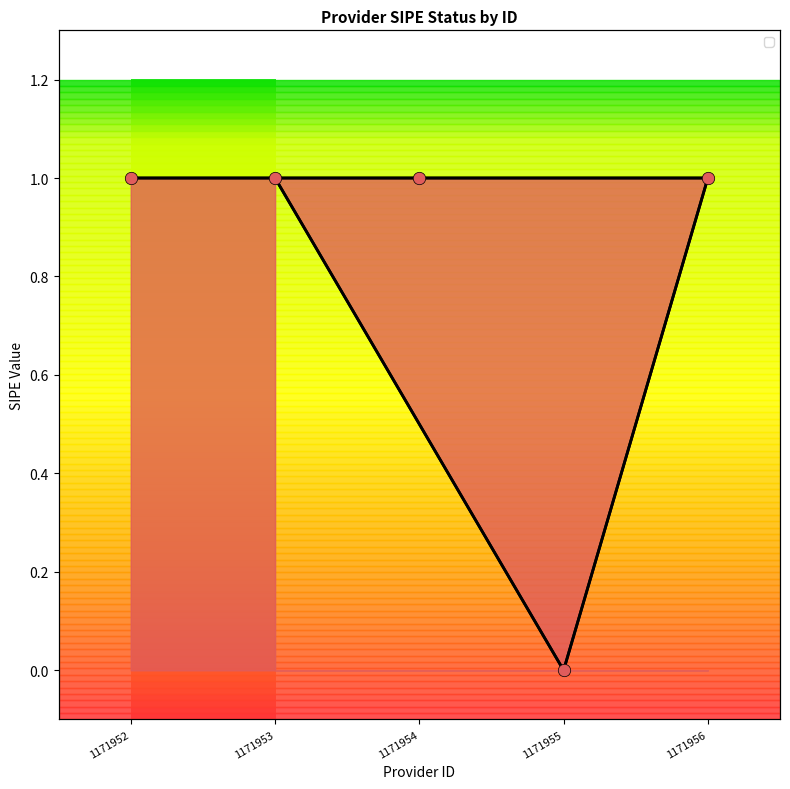

What is the ratio of the value at 1171954 to the value at 1171952?

1.0